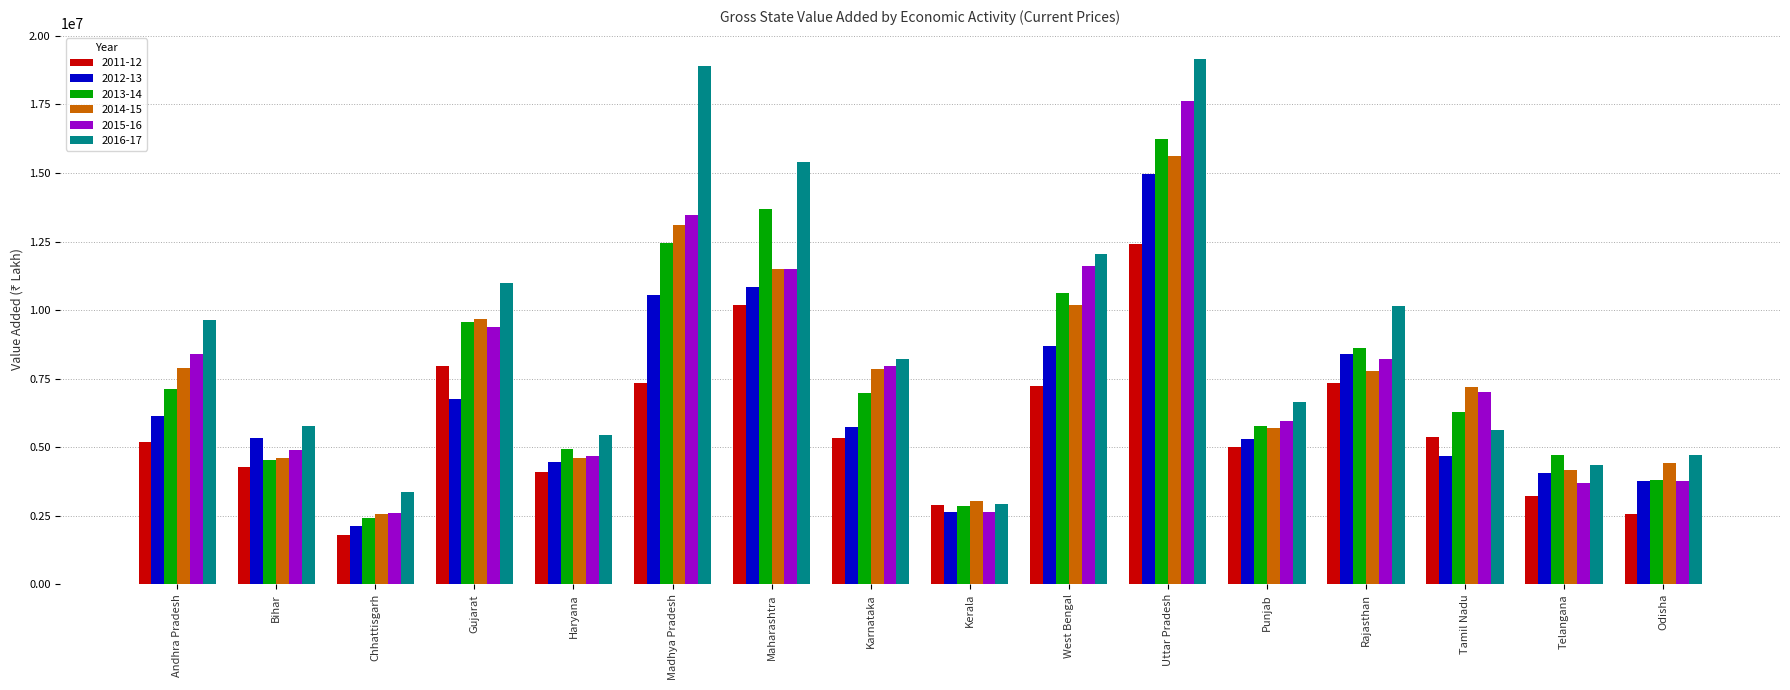

Which category has the highest value in the 2012-13 series?

Uttar Pradesh